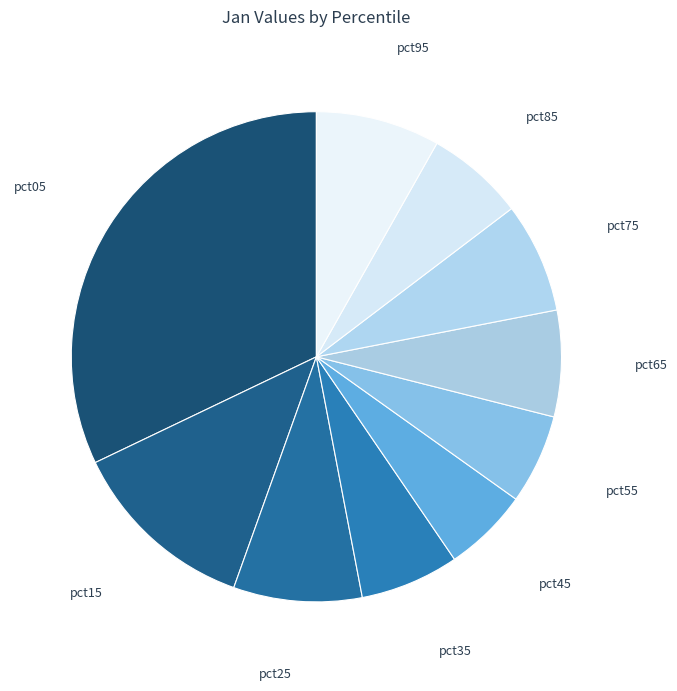

How many slices are in this pie chart?

10